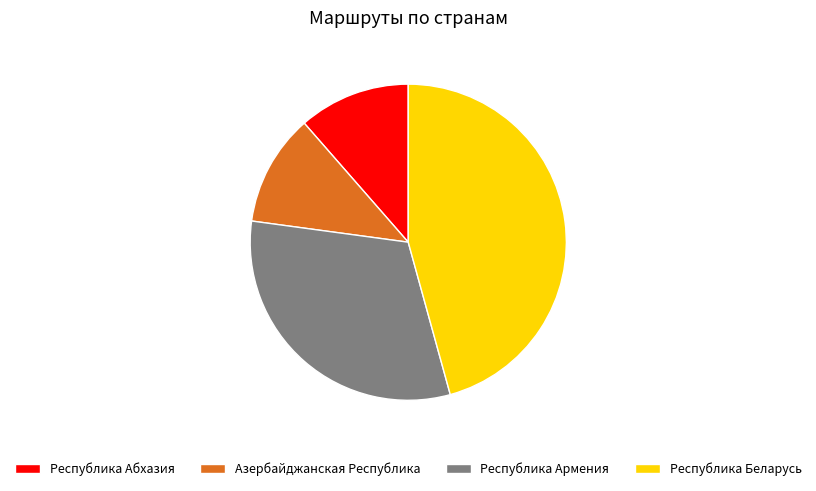

Does any single category account for the majority?

No